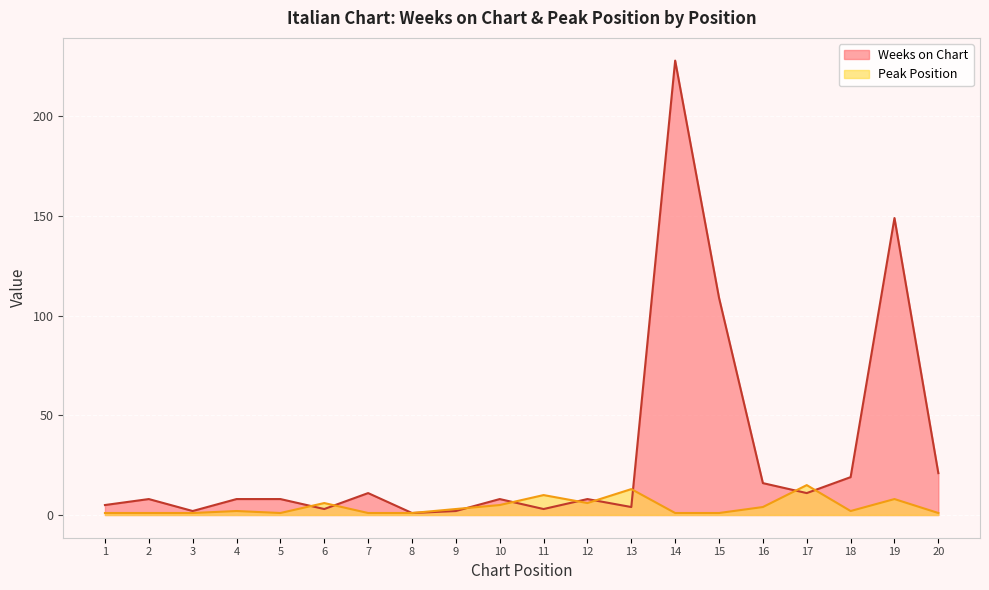

Is it true that Weeks on Chart equals 8 at 12?

True